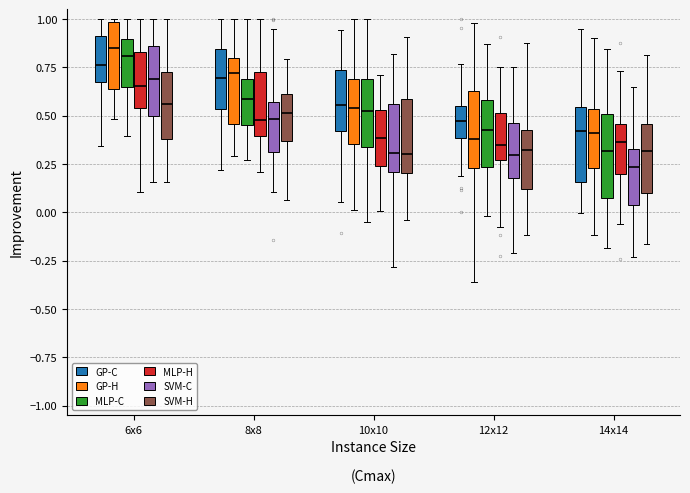

Reading left to right, transcribe this box plot: for each box, give where its median line is, the range the box spans, and where its two whiskers end, as read against the y-axis. The values are not printed on the chart, so give them approximately, as read against the axis.

6x6 (GP-C): median 0.75, box 0.65 to 0.90, whiskers 0.35 to 1.00
6x6 (GP-H): median 0.85, box 0.65 to 1.00, whiskers 0.50 to 1.00 (just above the box's upper edge)
6x6 (MLP-C): median 0.80, box 0.65 to 0.90, whiskers 0.40 to 1.00
6x6 (MLP-H): median 0.65, box 0.55 to 0.85, whiskers 0.10 to 1.00
6x6 (SVM-C): median 0.70, box 0.50 to 0.85, whiskers 0.15 to 1.00
6x6 (SVM-H): median 0.55, box 0.40 to 0.75, whiskers 0.15 to 1.00
8x8 (GP-C): median 0.70, box 0.55 to 0.85, whiskers 0.20 to 1.00
8x8 (GP-H): median 0.70, box 0.45 to 0.80, whiskers 0.30 to 1.00
8x8 (MLP-C): median 0.60, box 0.45 to 0.70, whiskers 0.25 to 1.00
8x8 (MLP-H): median 0.50, box 0.40 to 0.70, whiskers 0.20 to 1.00
8x8 (SVM-C): median 0.50, box 0.30 to 0.55, whiskers 0.10 to 0.95
8x8 (SVM-H): median 0.50, box 0.35 to 0.60, whiskers 0.05 to 0.80
10x10 (GP-C): median 0.55, box 0.40 to 0.75, whiskers 0.05 to 0.95
10x10 (GP-H): median 0.55, box 0.35 to 0.70, whiskers 0.00 to 1.00
10x10 (MLP-C): median 0.50, box 0.35 to 0.70, whiskers -0.05 to 1.00
10x10 (MLP-H): median 0.40, box 0.25 to 0.55, whiskers 0.00 to 0.70
10x10 (SVM-C): median 0.30, box 0.20 to 0.55, whiskers -0.30 to 0.80
10x10 (SVM-H): median 0.30, box 0.20 to 0.60, whiskers -0.05 to 0.90
12x12 (GP-C): median 0.45, box 0.40 to 0.55, whiskers 0.20 to 0.75
12x12 (GP-H): median 0.40, box 0.25 to 0.65, whiskers -0.35 to 1.00
12x12 (MLP-C): median 0.40, box 0.25 to 0.60, whiskers 0.00 to 0.85
12x12 (MLP-H): median 0.35, box 0.25 to 0.50, whiskers -0.10 to 0.75
12x12 (SVM-C): median 0.30, box 0.20 to 0.45, whiskers -0.20 to 0.75
12x12 (SVM-H): median 0.30, box 0.10 to 0.40, whiskers -0.10 to 0.85
14x14 (GP-C): median 0.40, box 0.15 to 0.55, whiskers 0.00 to 0.95
14x14 (GP-H): median 0.40, box 0.25 to 0.55, whiskers -0.10 to 0.90
14x14 (MLP-C): median 0.30, box 0.05 to 0.50, whiskers -0.20 to 0.85
14x14 (MLP-H): median 0.35, box 0.20 to 0.45, whiskers -0.05 to 0.75
14x14 (SVM-C): median 0.25, box 0.05 to 0.35, whiskers -0.25 to 0.65
14x14 (SVM-H): median 0.30, box 0.10 to 0.45, whiskers -0.15 to 0.80